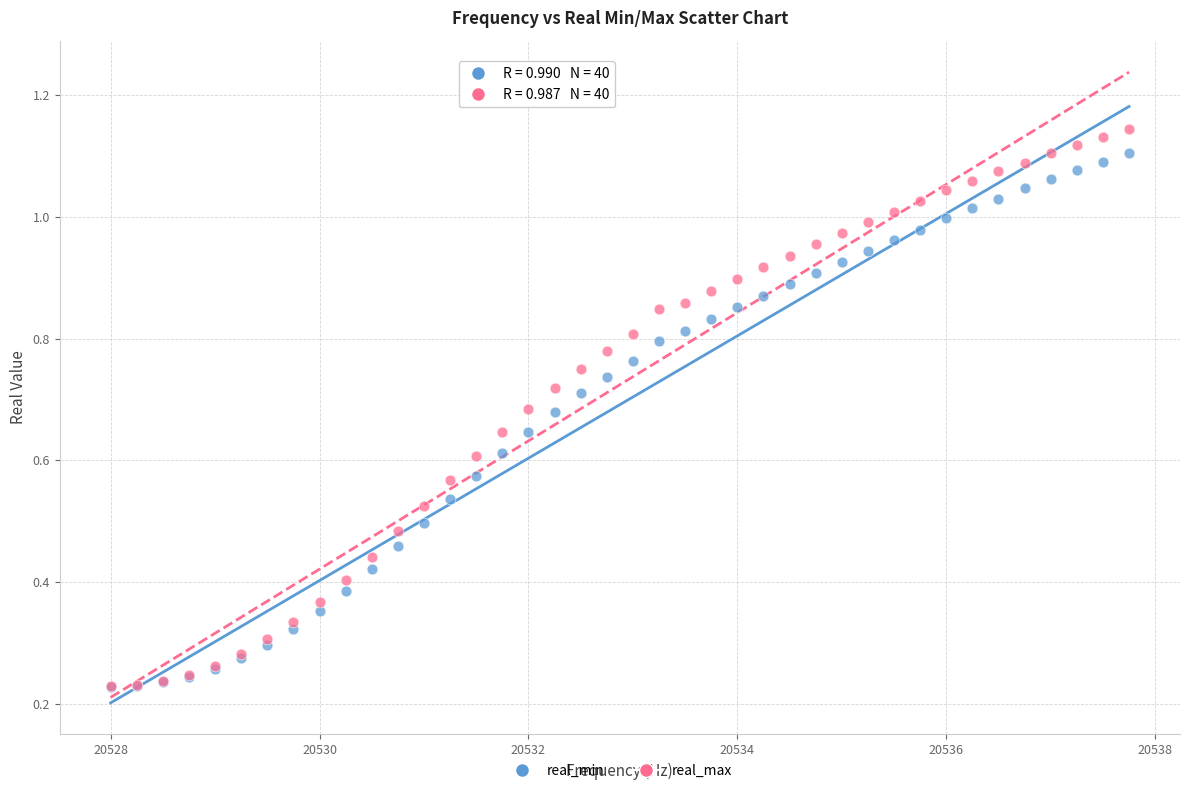

Which series has the widest spread of Y values?

real_max